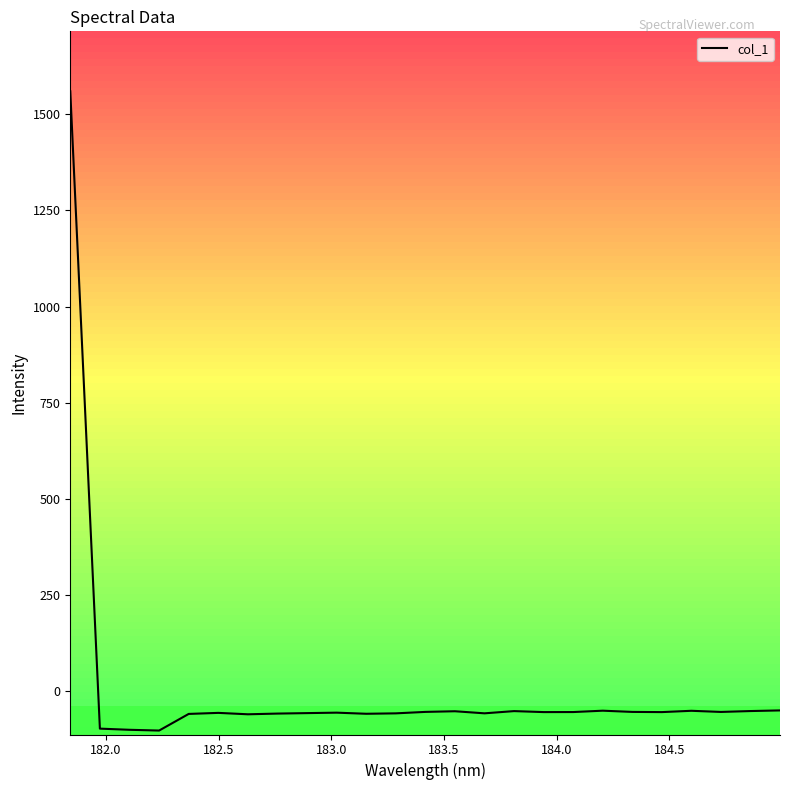

What is the difference between the maximum and minimum values?

1662.6